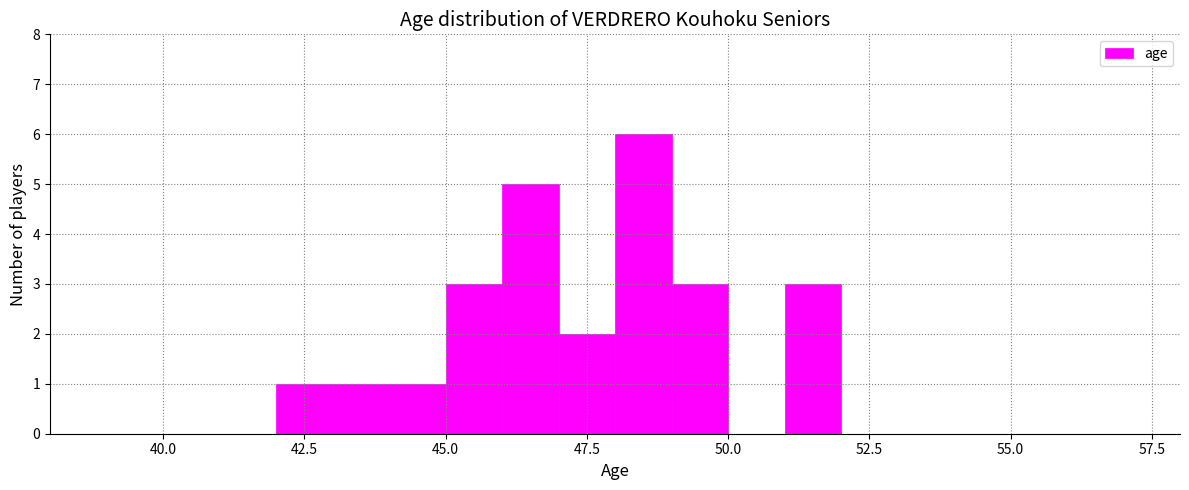

Read against the x-axis, roughly where is the centre of the tallest bar?

48.5